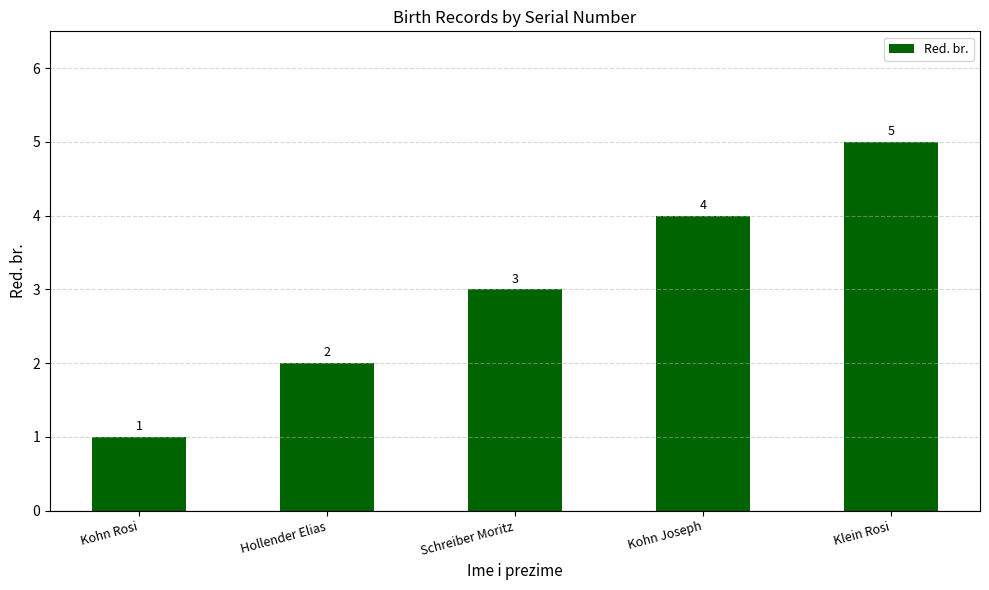

Which category has the highest value across all series?

Klein Rosi